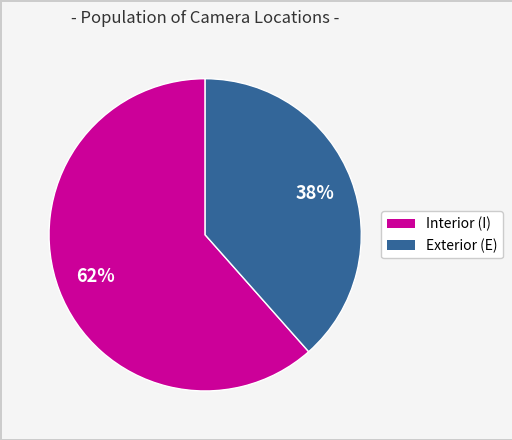

Is it true that Exterior (E) is 31% of the pie?

False